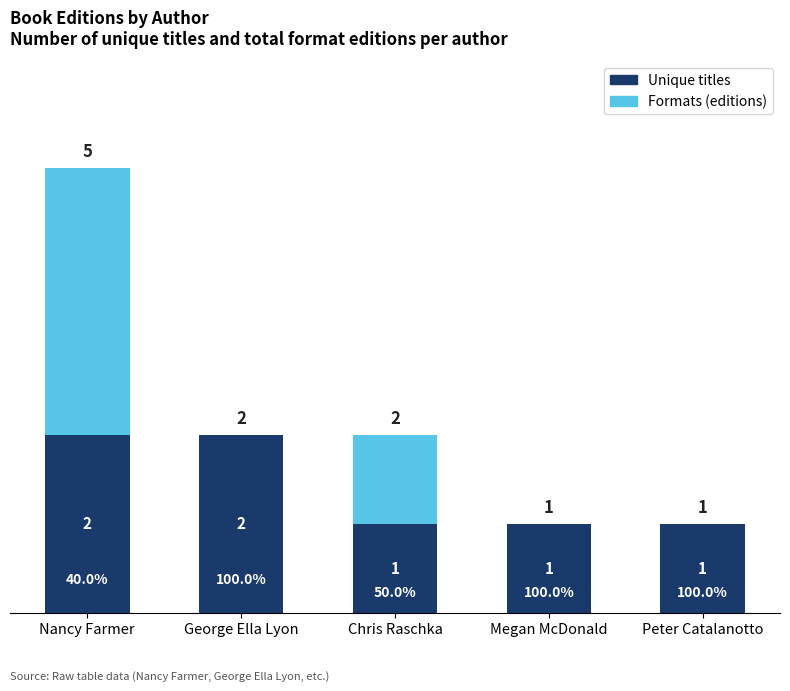

What is the sum of the Unique titles values at Nancy Farmer and Peter Catalanotto?

3